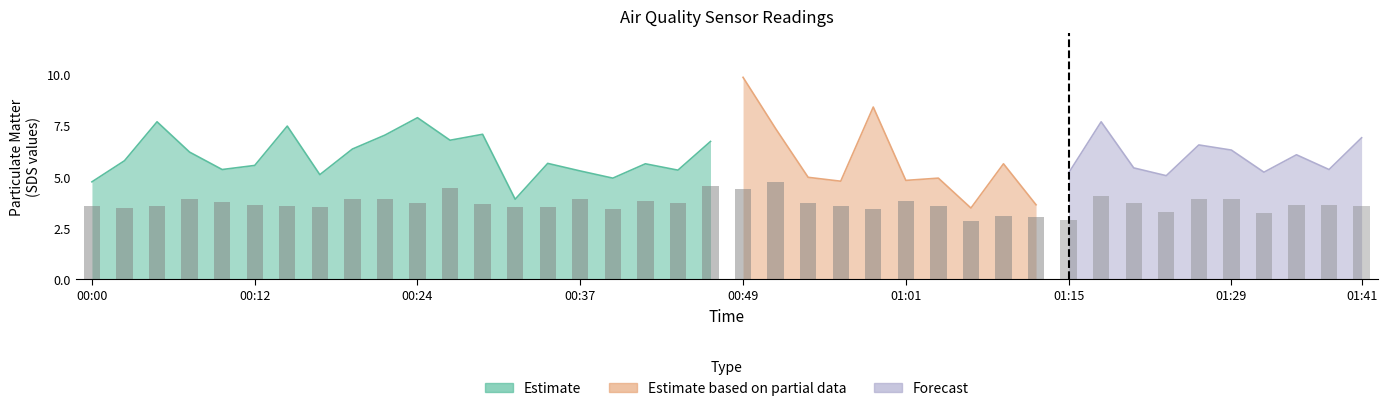

At how many categories does at least one series exceed 3?

40